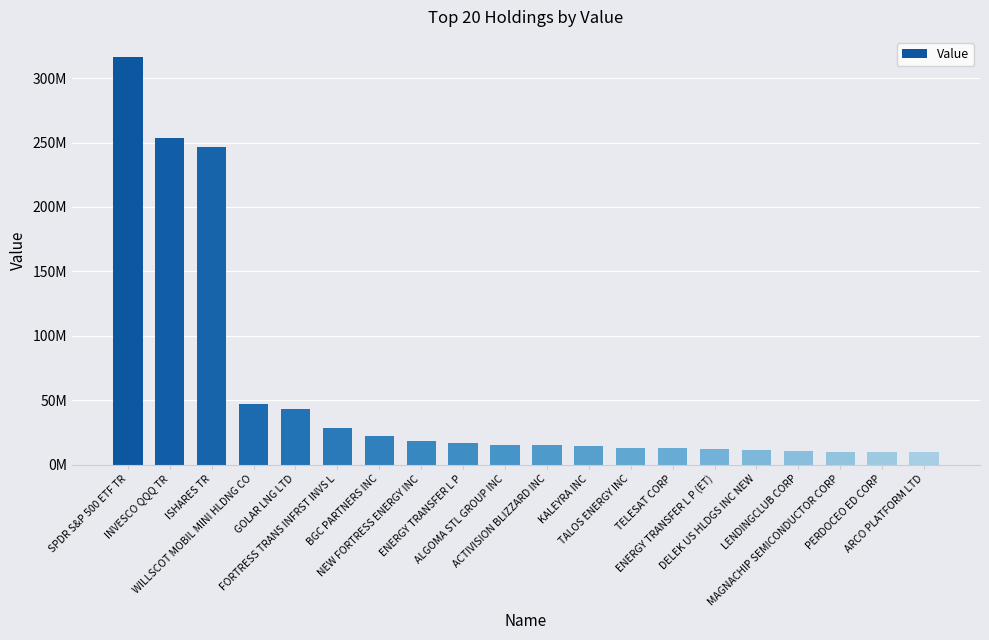

Does the chart contain any negative values?

No